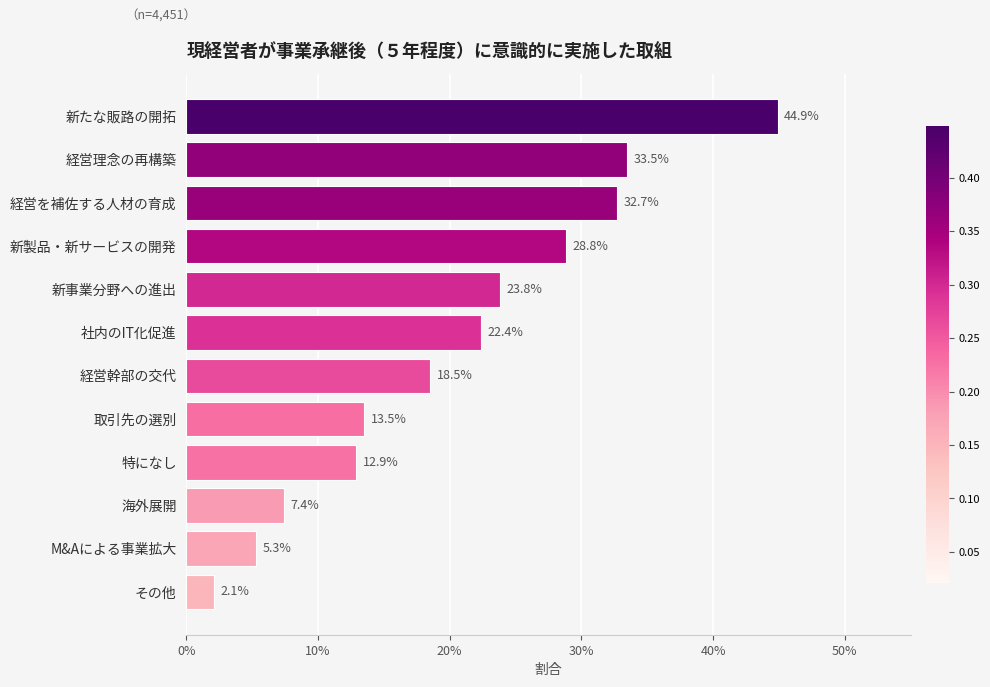

Does the chart contain any negative values?

No